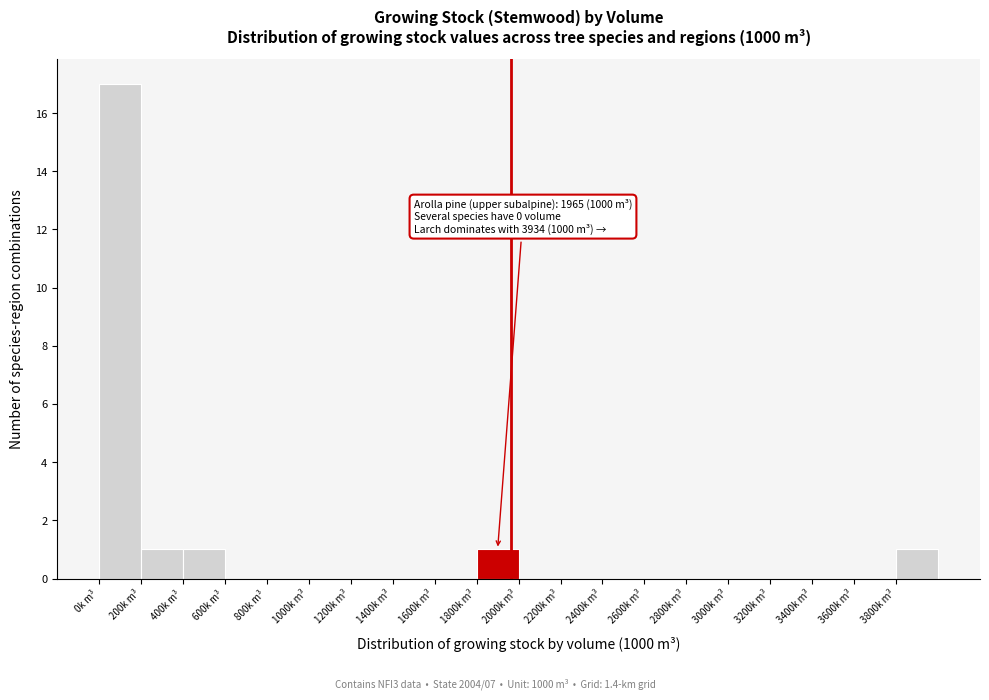

Over which range of the x-axis is the bar tallest?

0 to 200